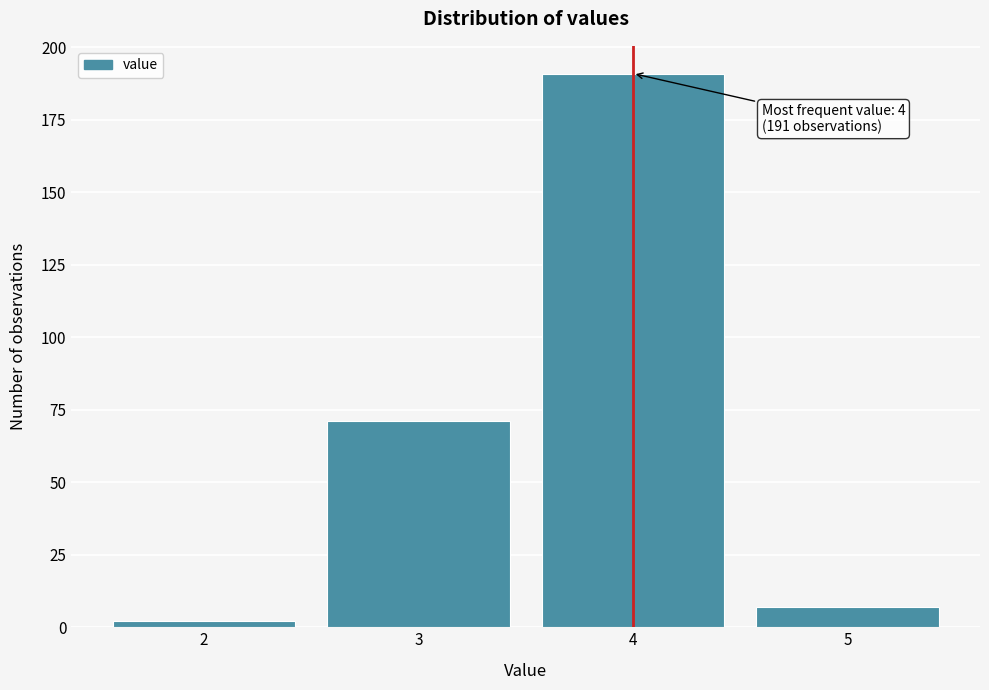

Which range on the x-axis has the tallest bar?

3.5 to 4.5